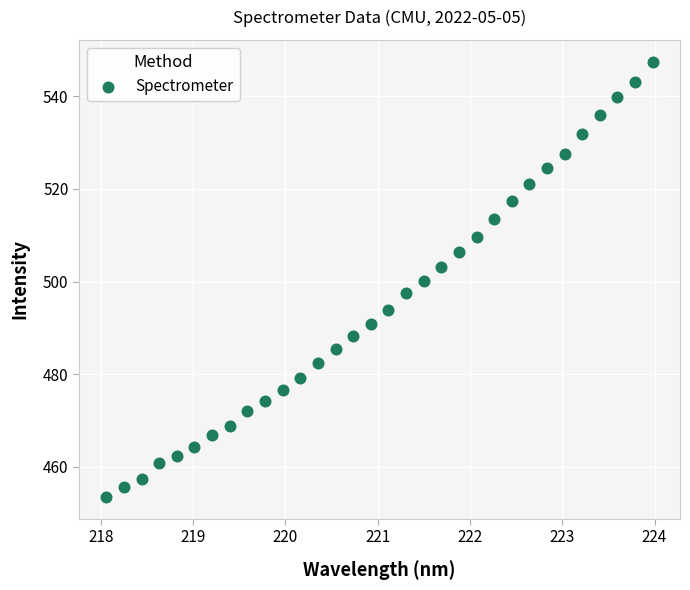

What is the range of X values (max minus min)?

5.9